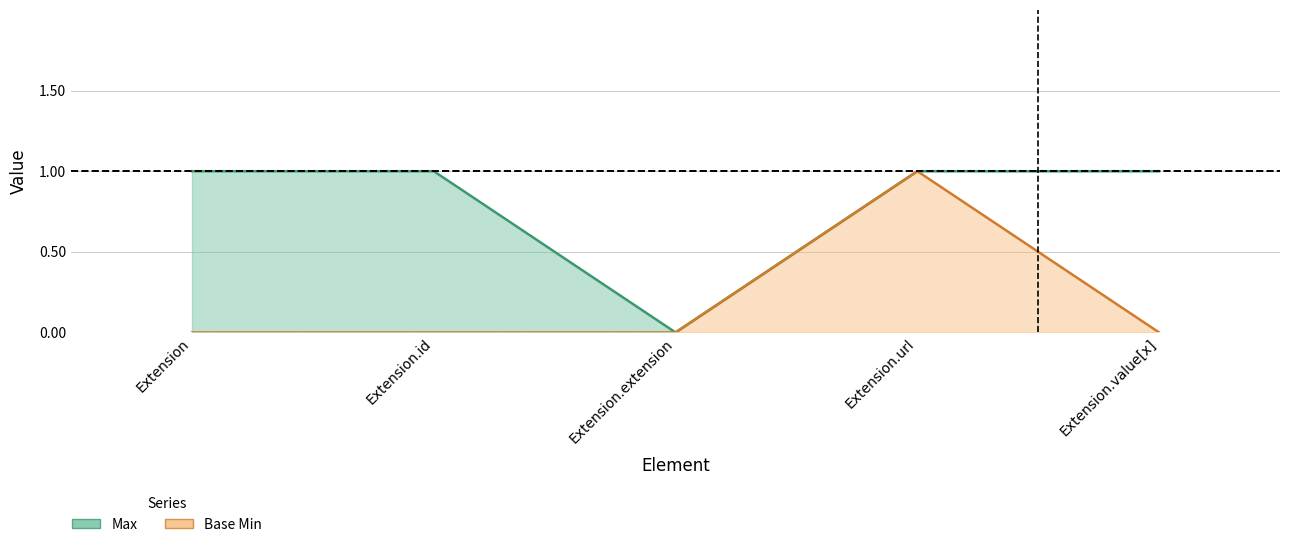

Where is Max nearest to the value 0?

Extension.extension